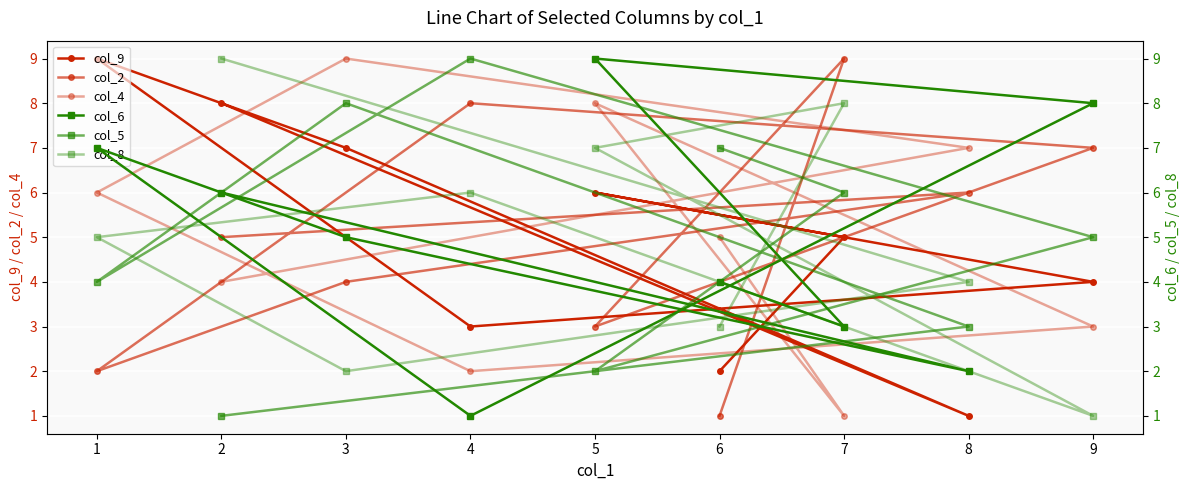

Is it true that col_2 equals 8 at 8?

False